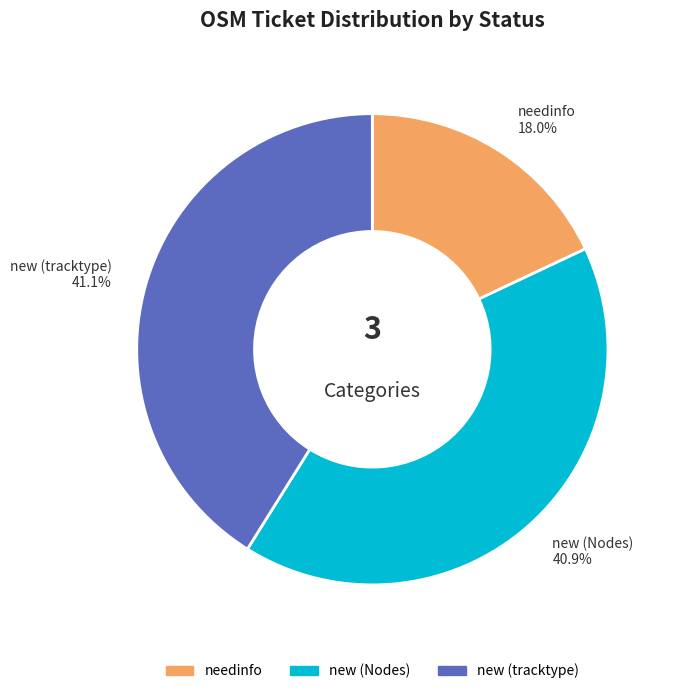

What portion of the pie excludes new (Nodes)?

59.1%